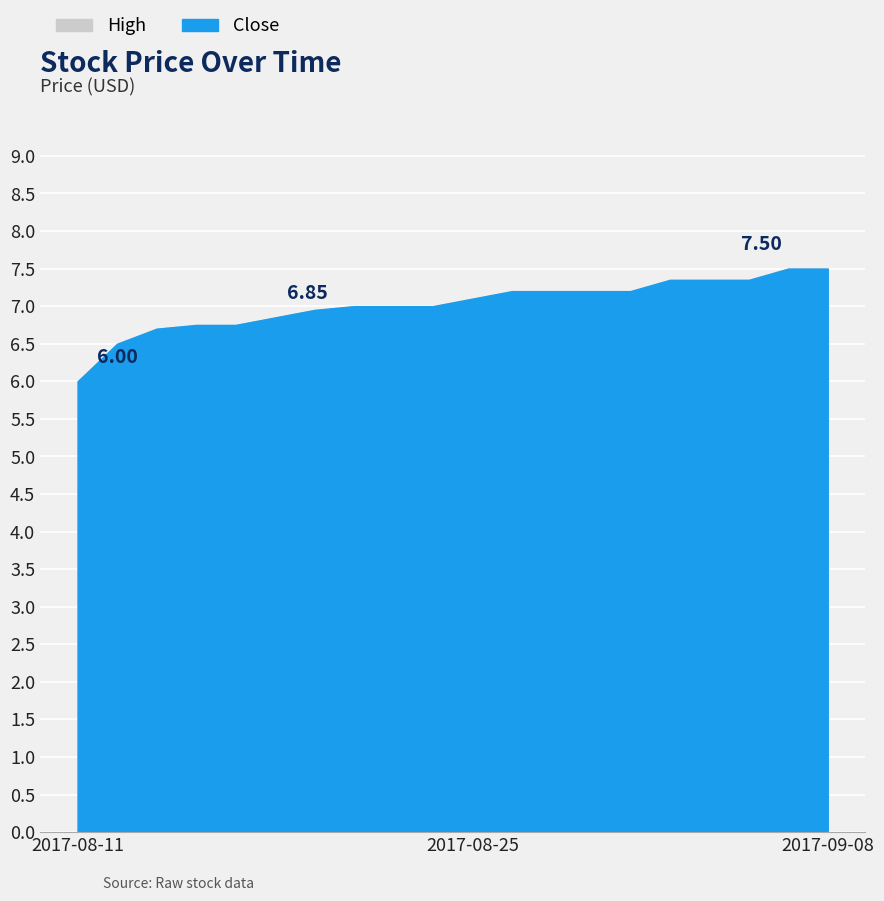

At which category is the sum across all series the highest?

2017-09-07